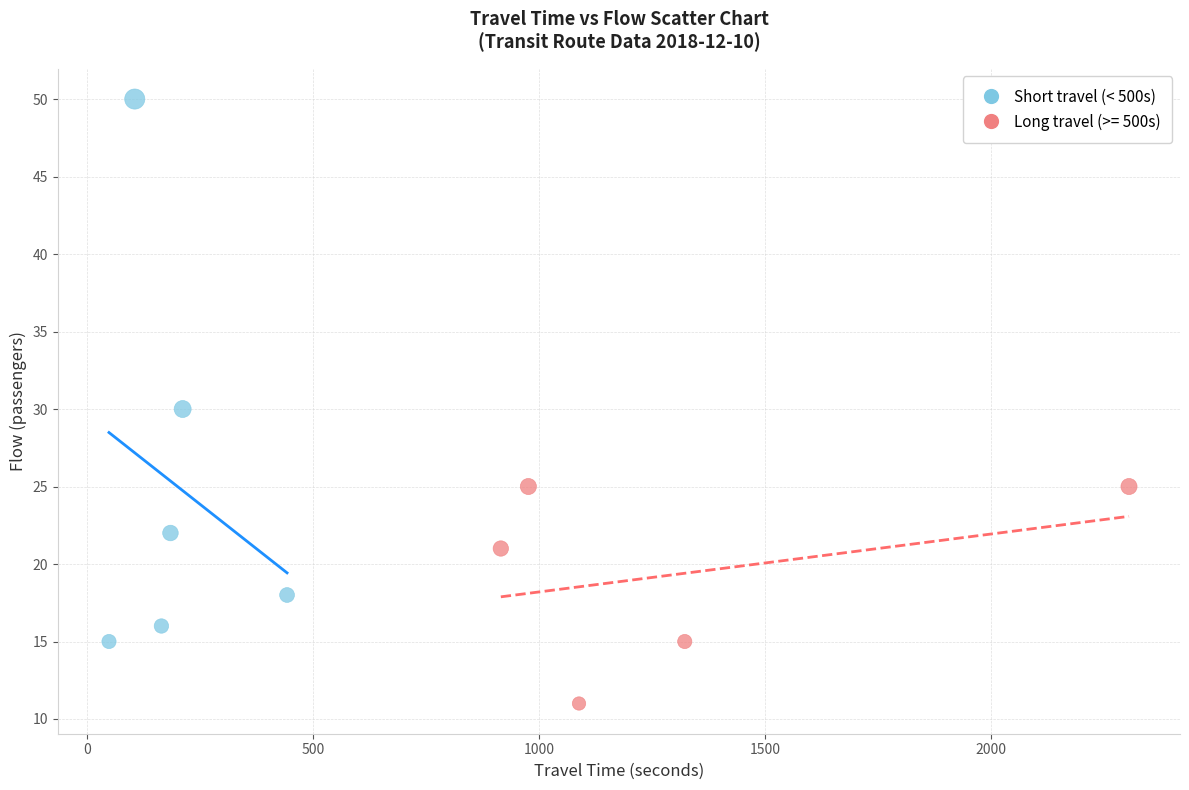

Which series contains the lowest Y value?

Long travel (>= 500s)